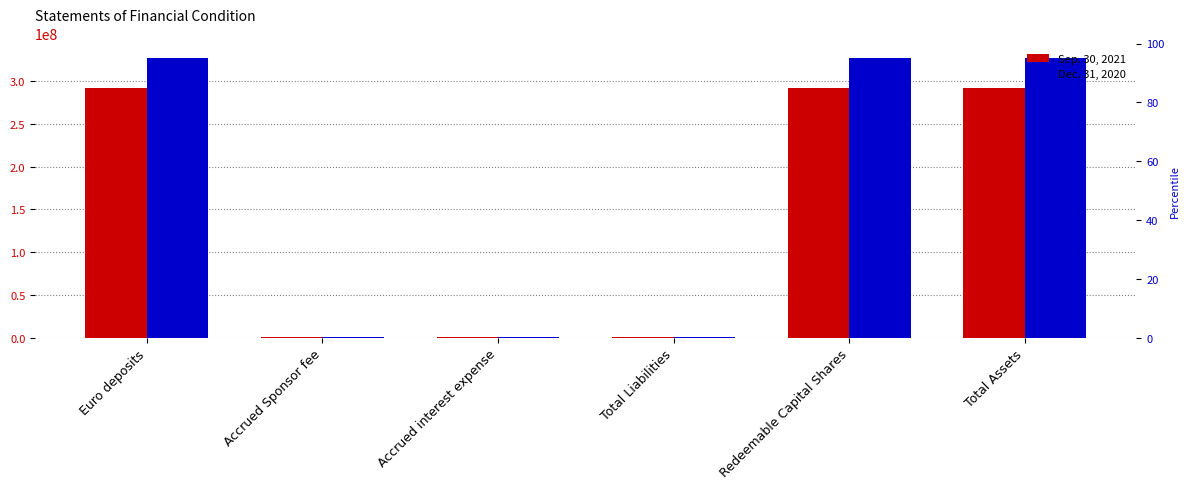

Reading right to left, list all the values displayed in this chart.

Sep. 30, 2021: 291938758	291688652	250106	155704	94402	291938758
Dec. 31, 2020: 327764221	327516510	247711	138652	109059	327764221